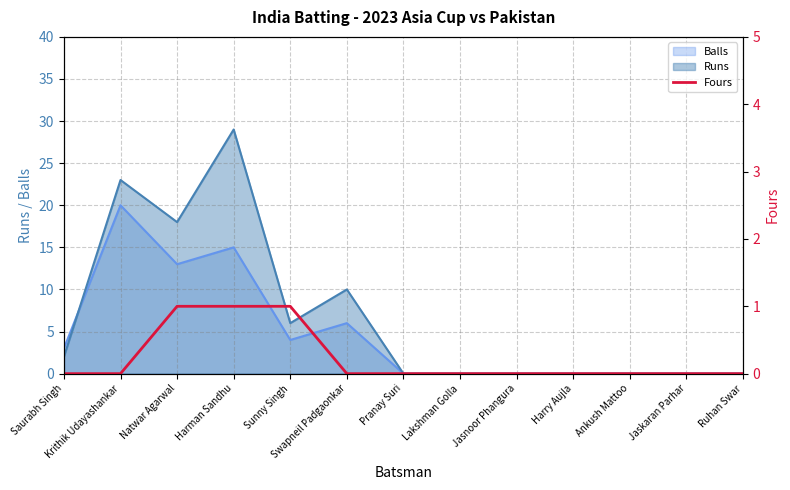

What is the label of the 13th point from the right?

Saurabh Singh